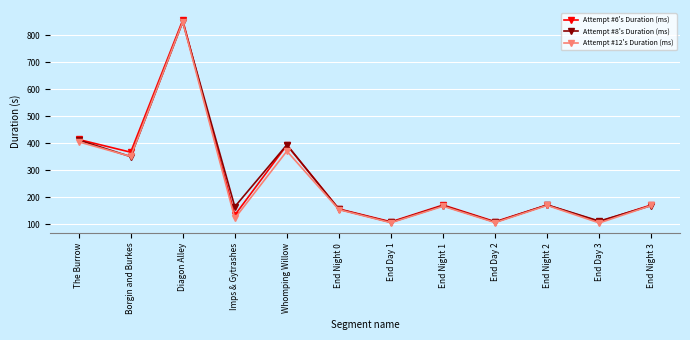

What is the value of the Attempt #12's Duration (ms) point at the 8th from the left?

167.1